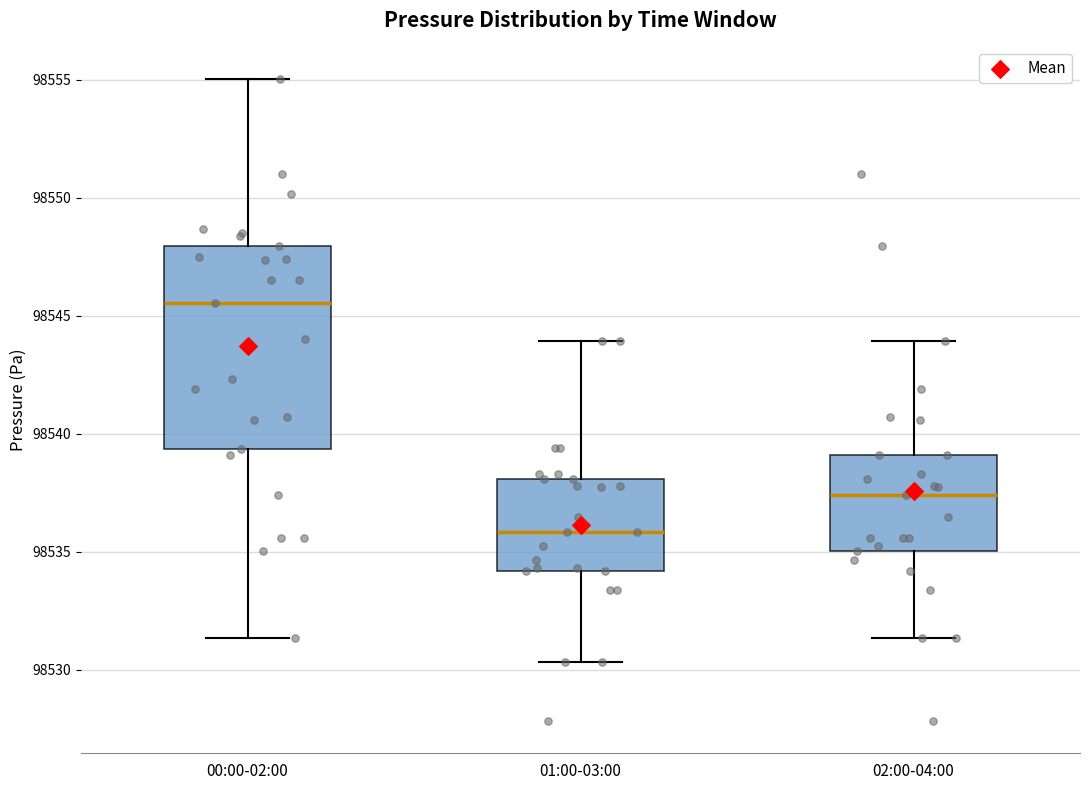

Where does the upper whisker of the box for 01:00-03:00 end on the y-axis? The values are not printed on the chart, so give them approximately, as read against the axis.

98544.0